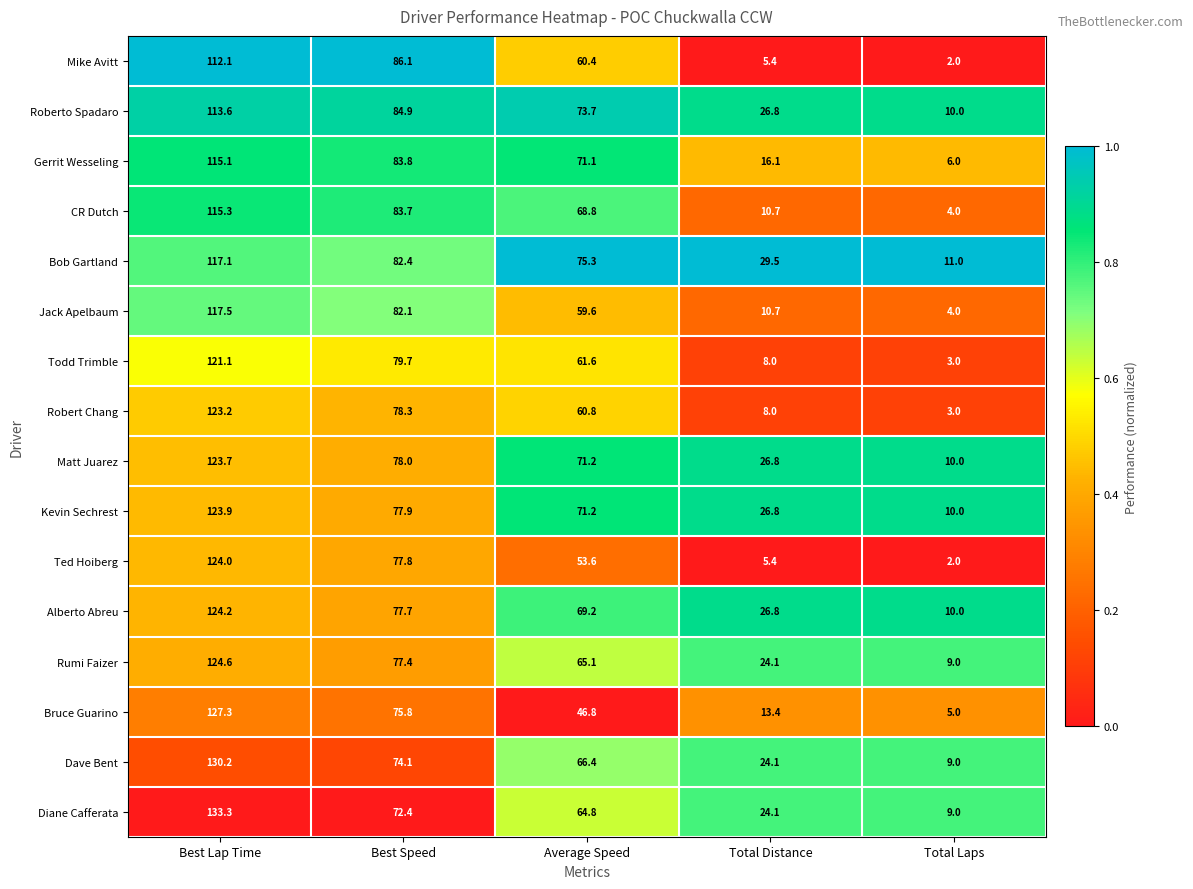

What is the difference between the maximum and minimum values in the Rumi Faizer series?

115.6